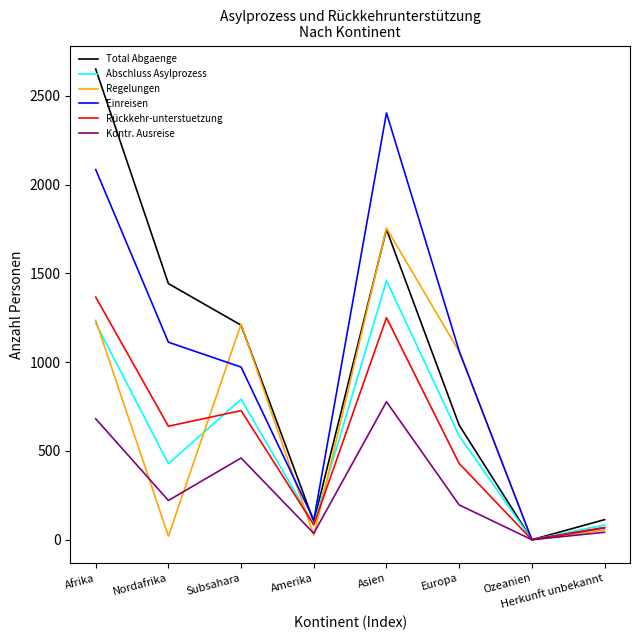

At which label does Rückkehr-unterstuetzung reach its minimum?

Ozeanien